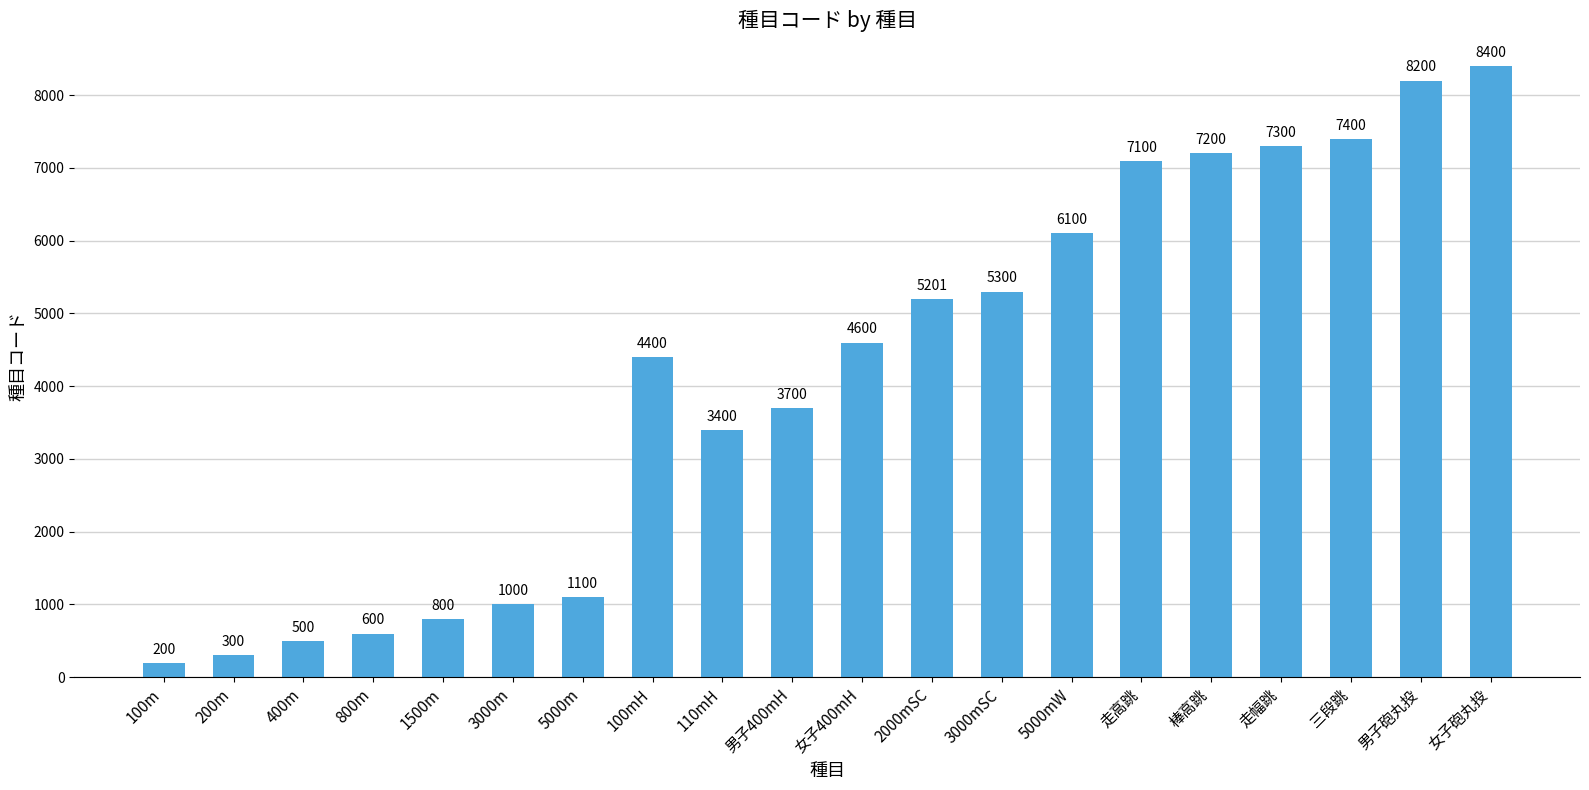

Reading right to left, what are all the values shown in this chart?

8400	8200	7400	7300	7200	7100	6100	5300	5201	4600	3700	3400	4400	1100	1000	800	600	500	300	200